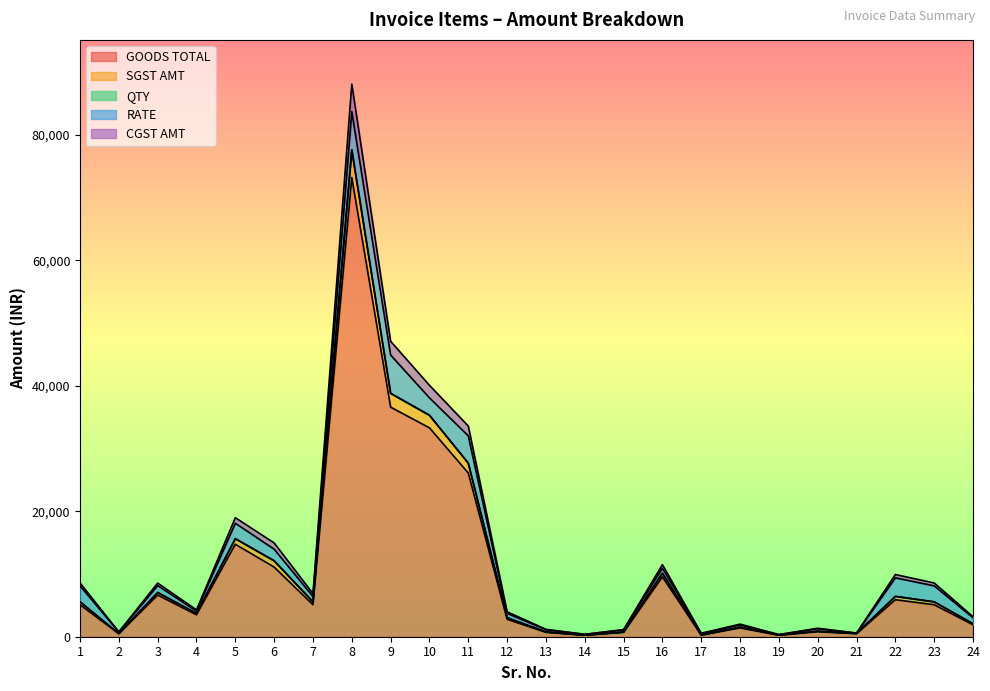

True or false: SGST AMT and GOODS TOTAL intersect in this chart.

False